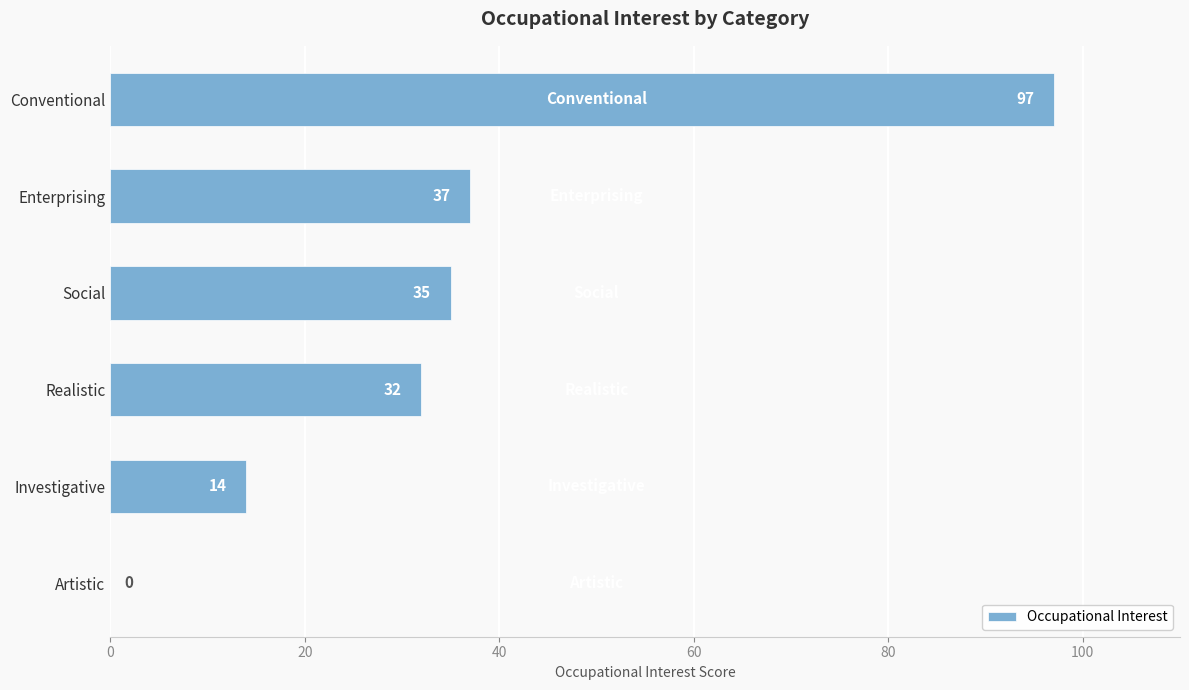

What is the sum of the values at Enterprising and Artistic?

37